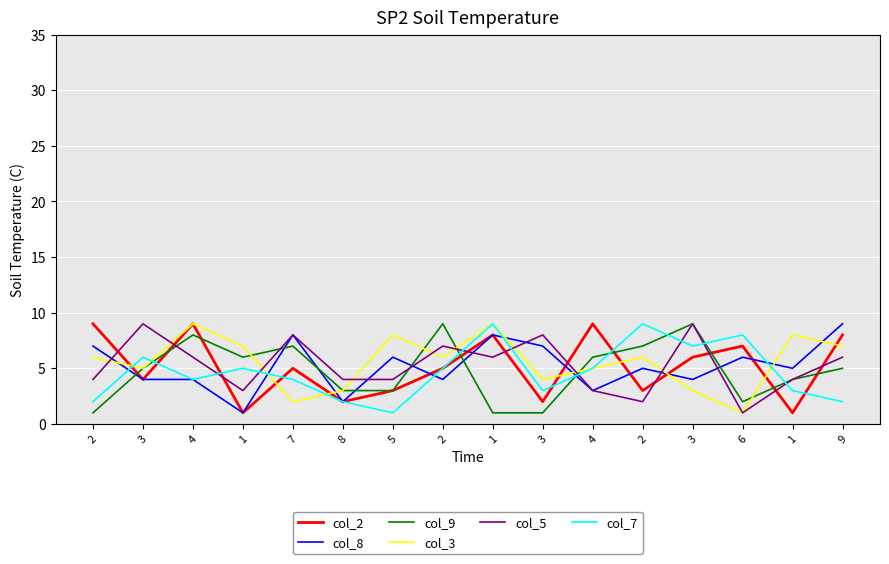

What is the average value of the col_9 series?

5